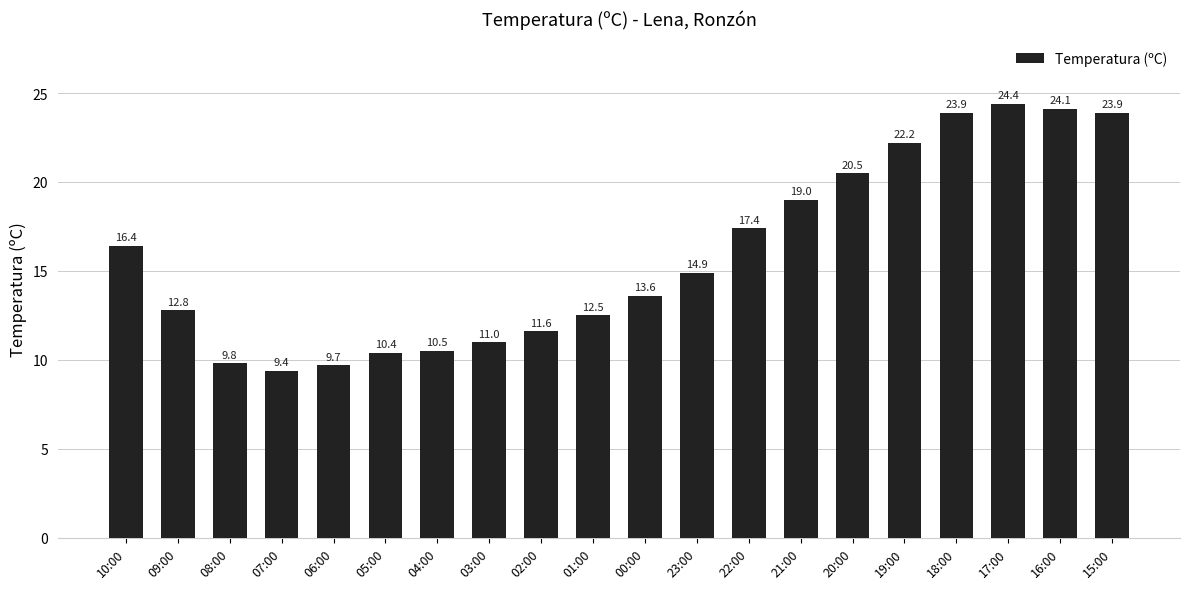

What is the approximate value at 05:00?

10.4